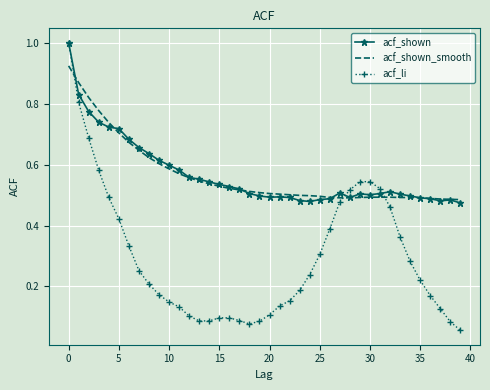

Which series has the largest range (max minus min)?

acf_li